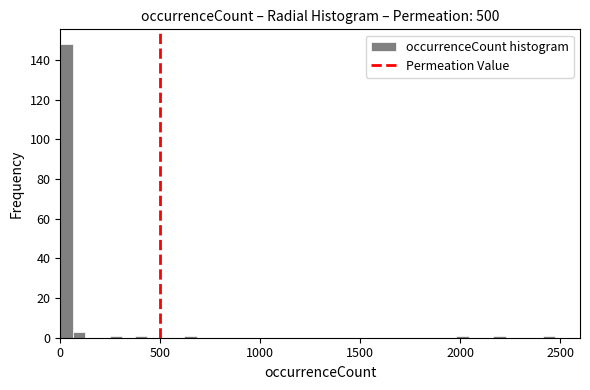

Read against the x-axis, roughly where is the centre of the tallest bar?

50